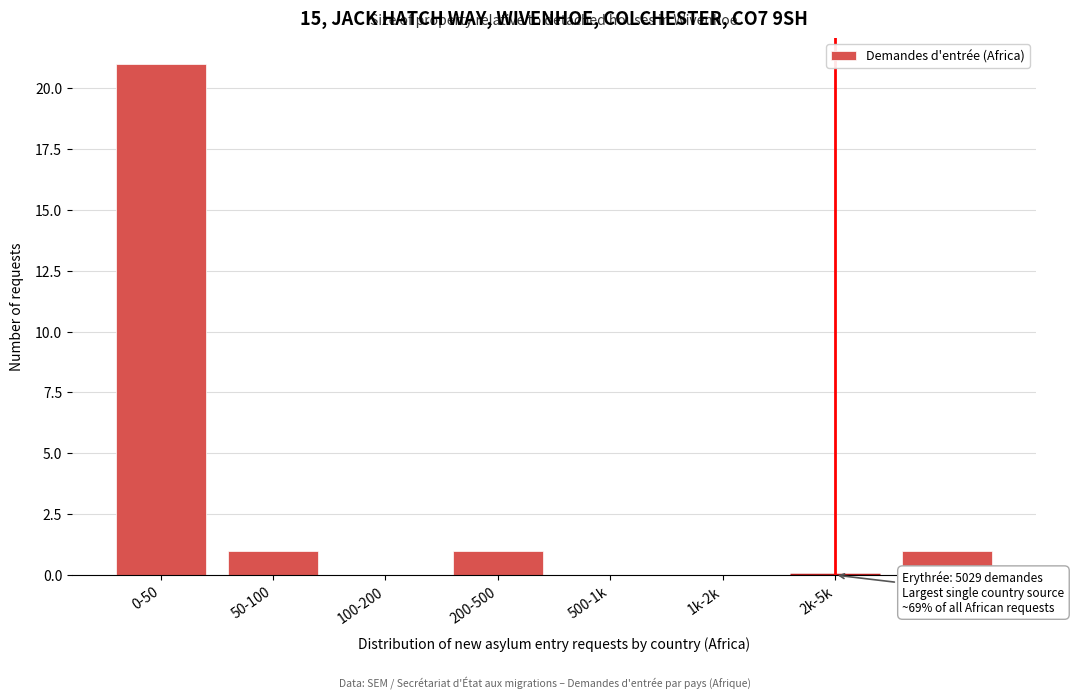

Reading right to left, extract all data points from this chart.

5k-6k=1	2k-5k=0	1k-2k=0	500-1k=0	200-500=1	100-200=0	50-100=1	0-50=21